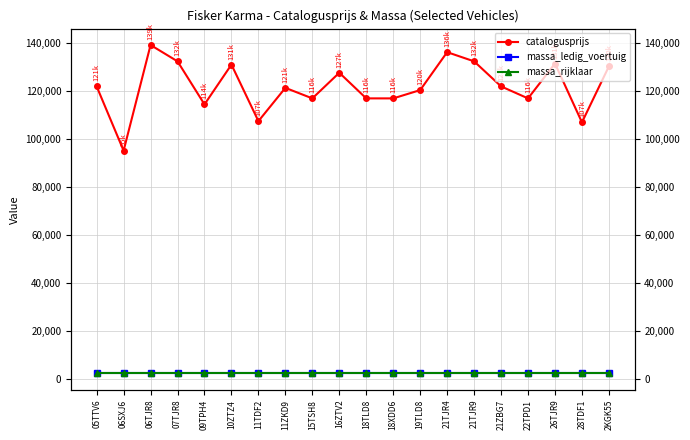

What is the label of the 14th point from the left?

21TJR4